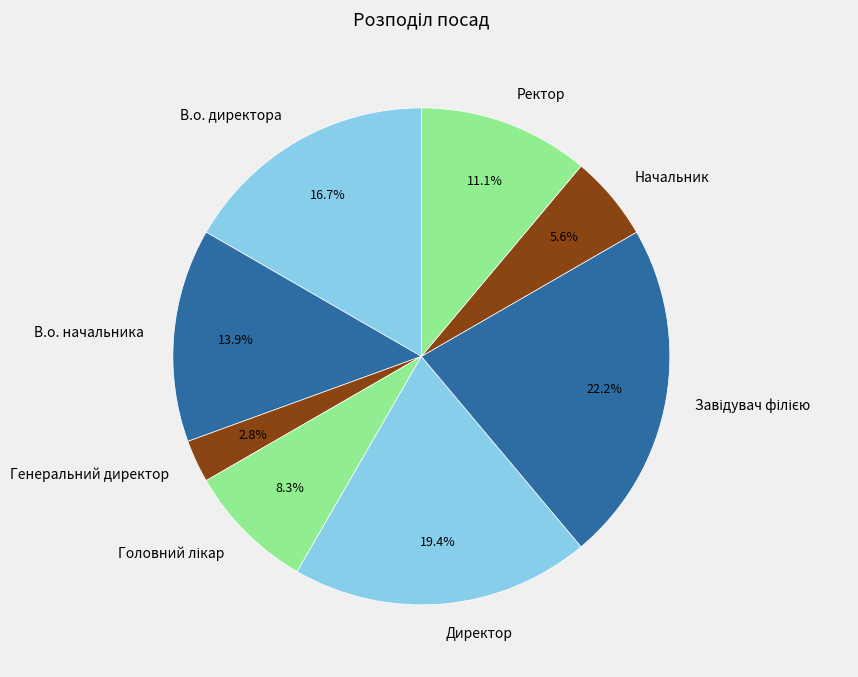

To the nearest percent, what is the difference between the largest and smallest slice percentages?

19%